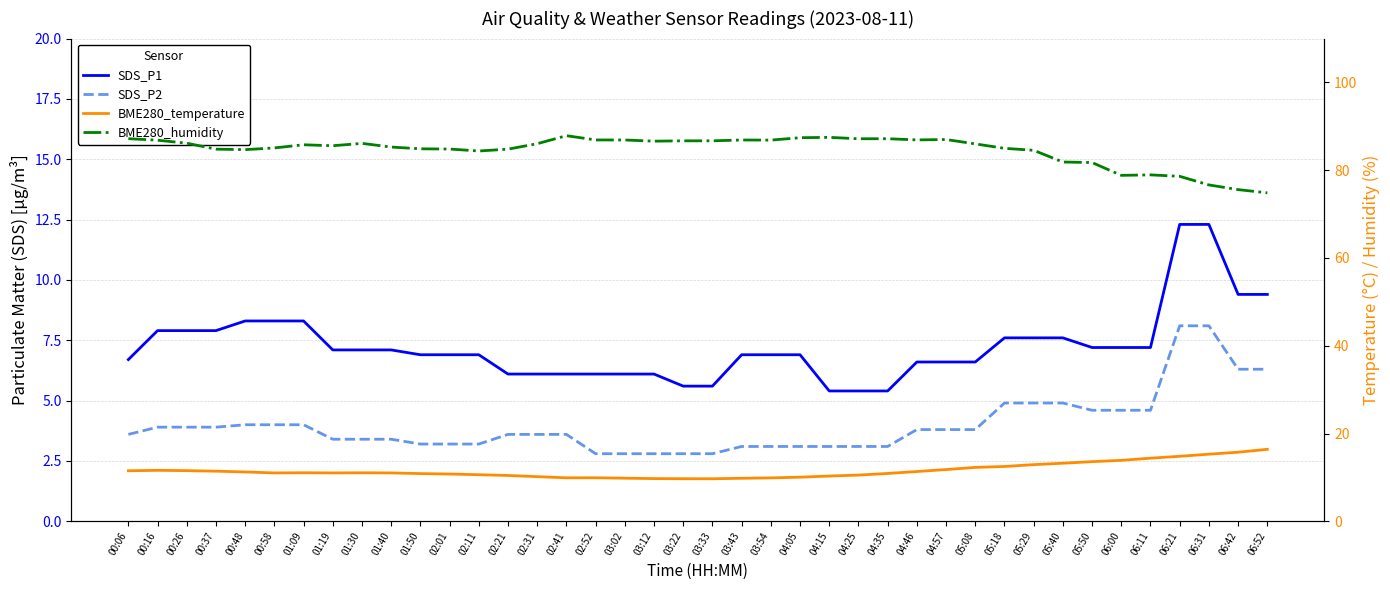

Does the chart display data point markers on the line(s)?

No